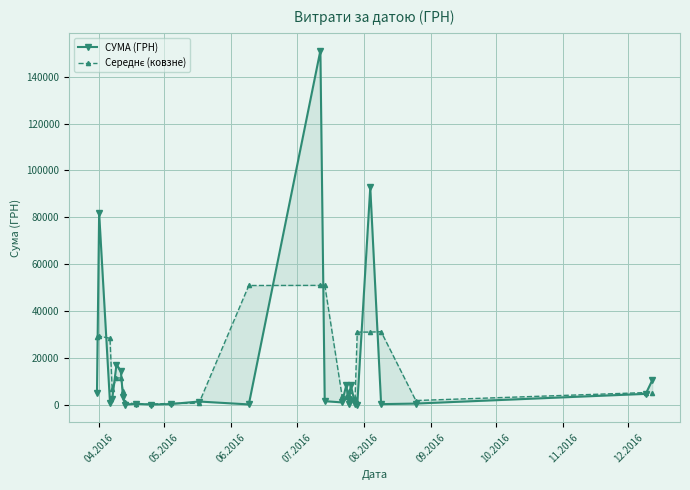

Reading left to right, transcribe all the data shown in this chart.

СУМА (ГРН): 5139.0	81930.1	1032.2	2365.6	17248.1	14549.5	3201.7	173.9	527.8	179.6	392.6	1481.5	240.0	151115.9	1631.7	1092.7	8667.6	323.2	8661.0	331.6	97.8	92790.7	361.8	603.0	4738.0	10530.0
Середнє (ковзне): 29023.0	29367.1	28442.6	6882.0	11387.7	11666.4	5975.0	1301.1	293.8	366.7	684.6	704.7	50945.8	50995.9	51280.1	3797.3	3361.2	5883.9	3105.3	3030.2	31073.4	31083.4	31251.8	1900.9	5290.3	5089.3